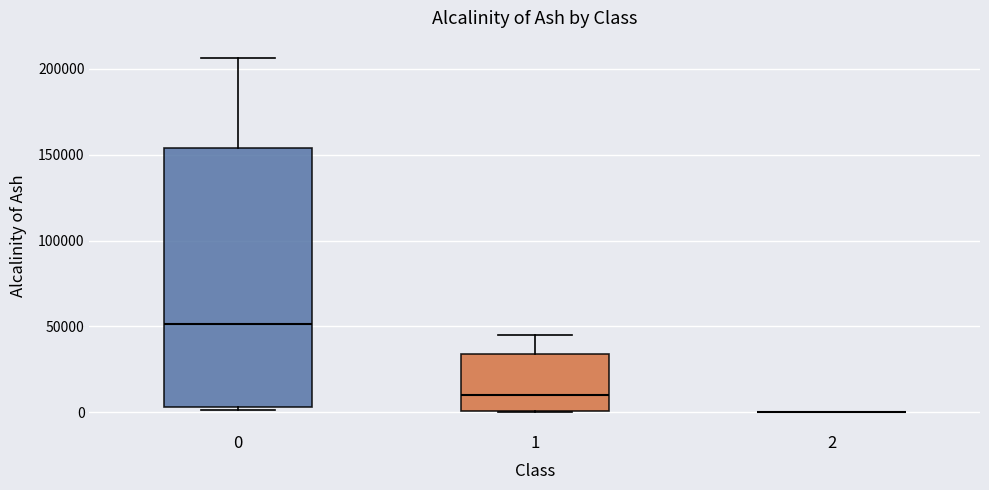

Comparing the boxes themselves (not the whiskers), which one is the tallest?

0